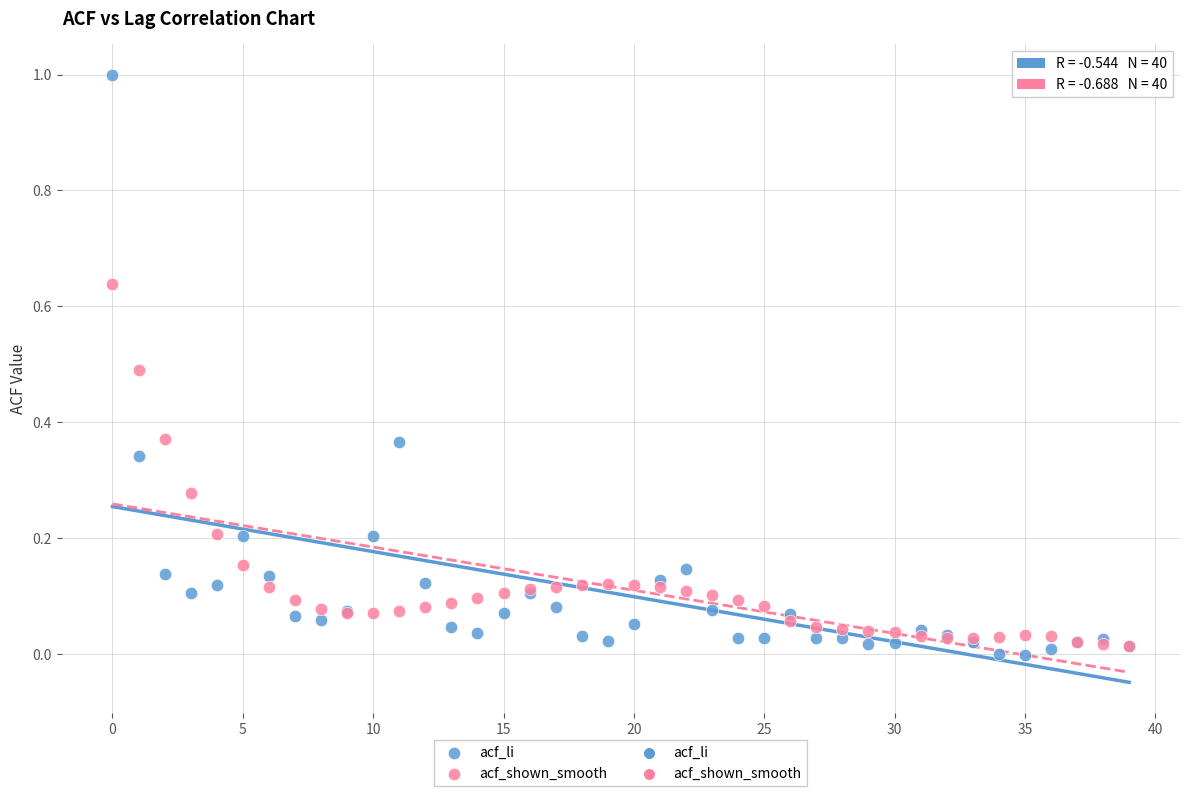

Which series contains the highest Y value?

acf_li